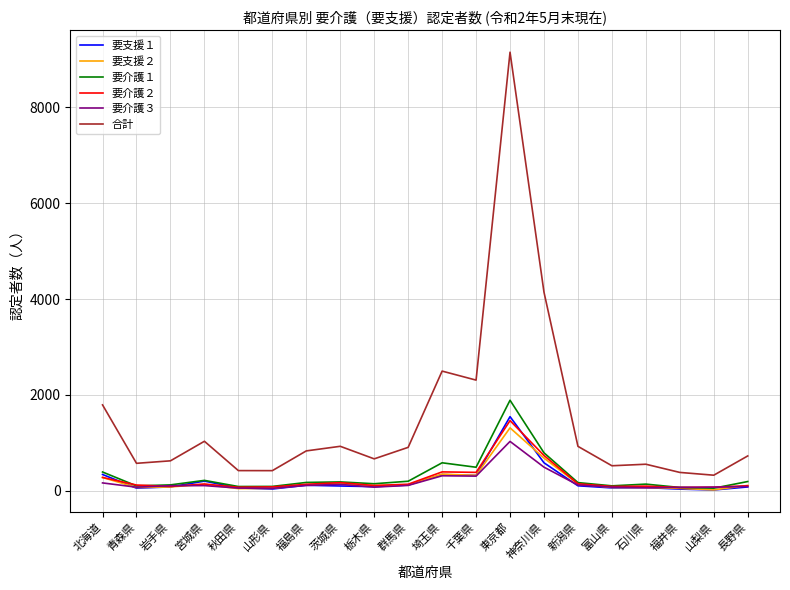

Which series has the widest spread of values?

合計